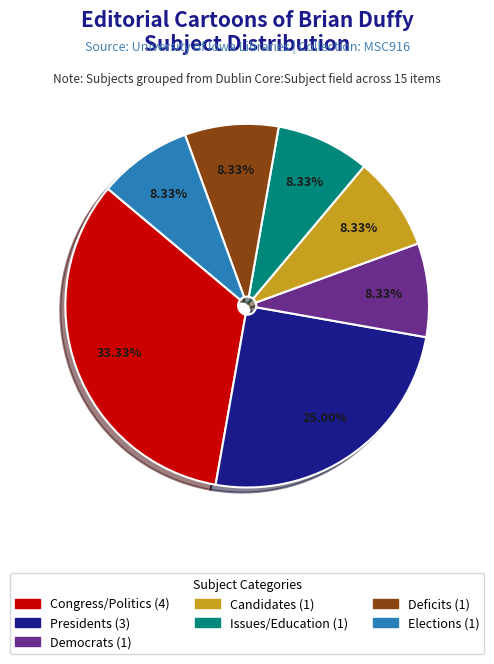

How many slices are in this pie chart?

7